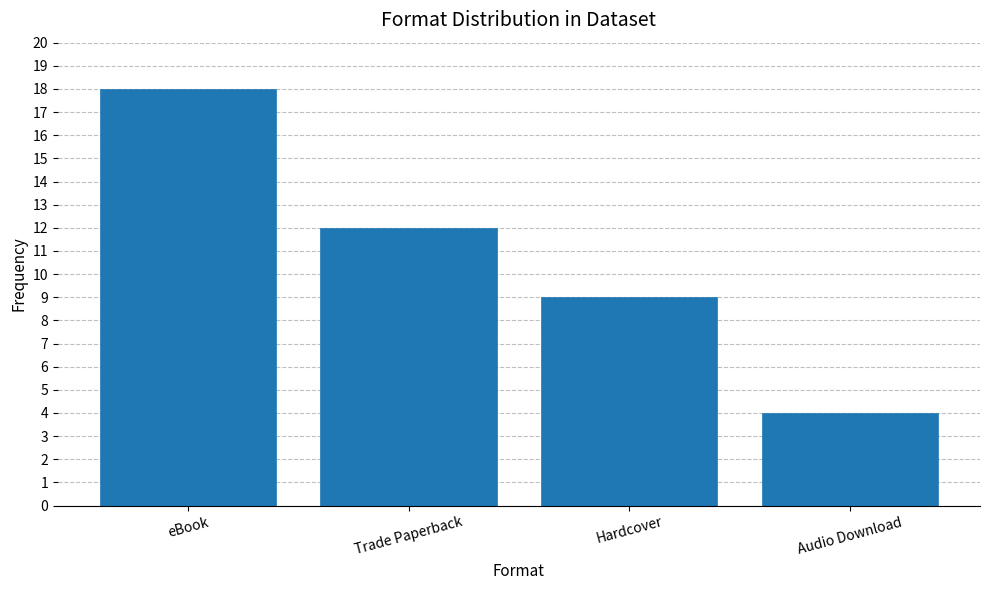

Reading left to right, transcribe all the data shown in this chart.

18	12	9	4